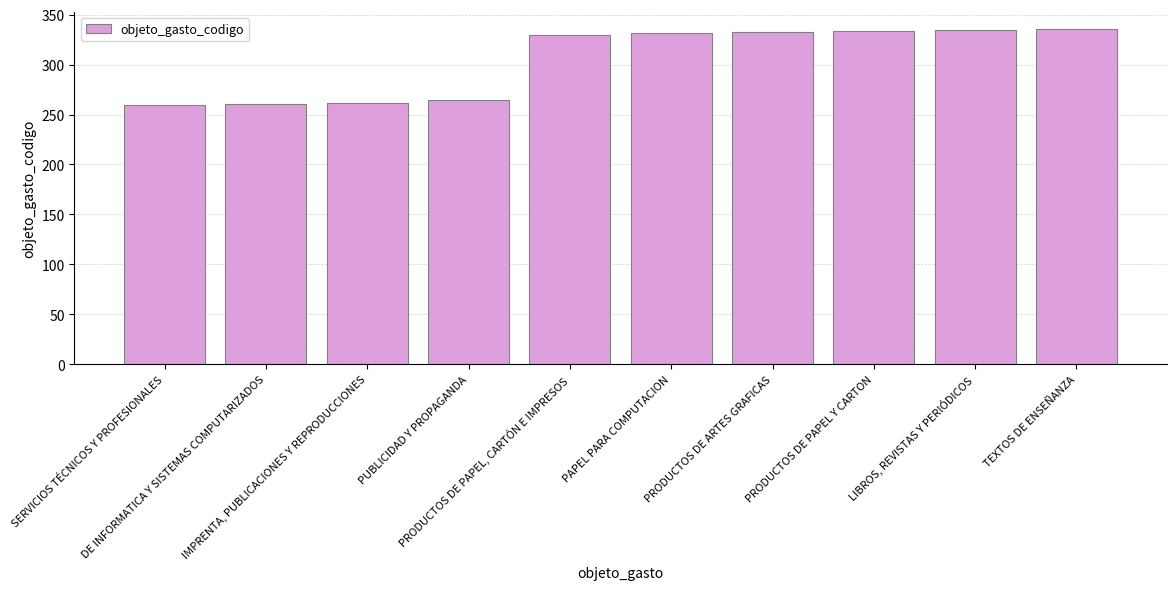

What is the average value?

305